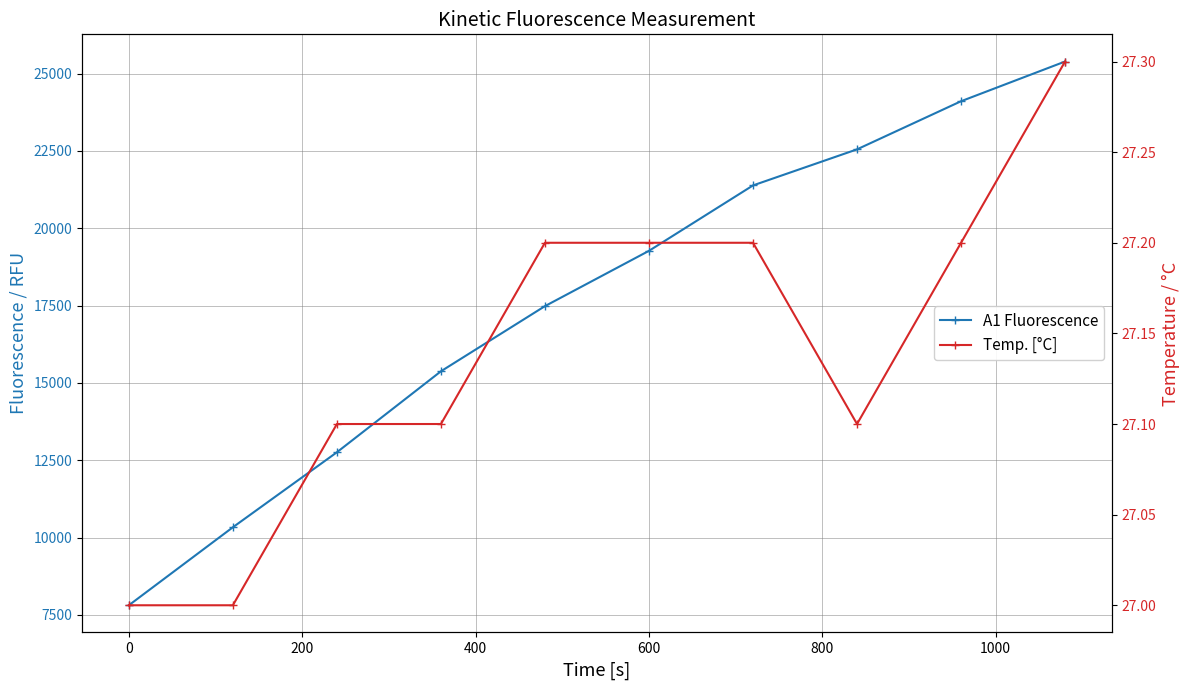

What are all the series names shown in the legend?

A1 Fluorescence, Temp. [°C]